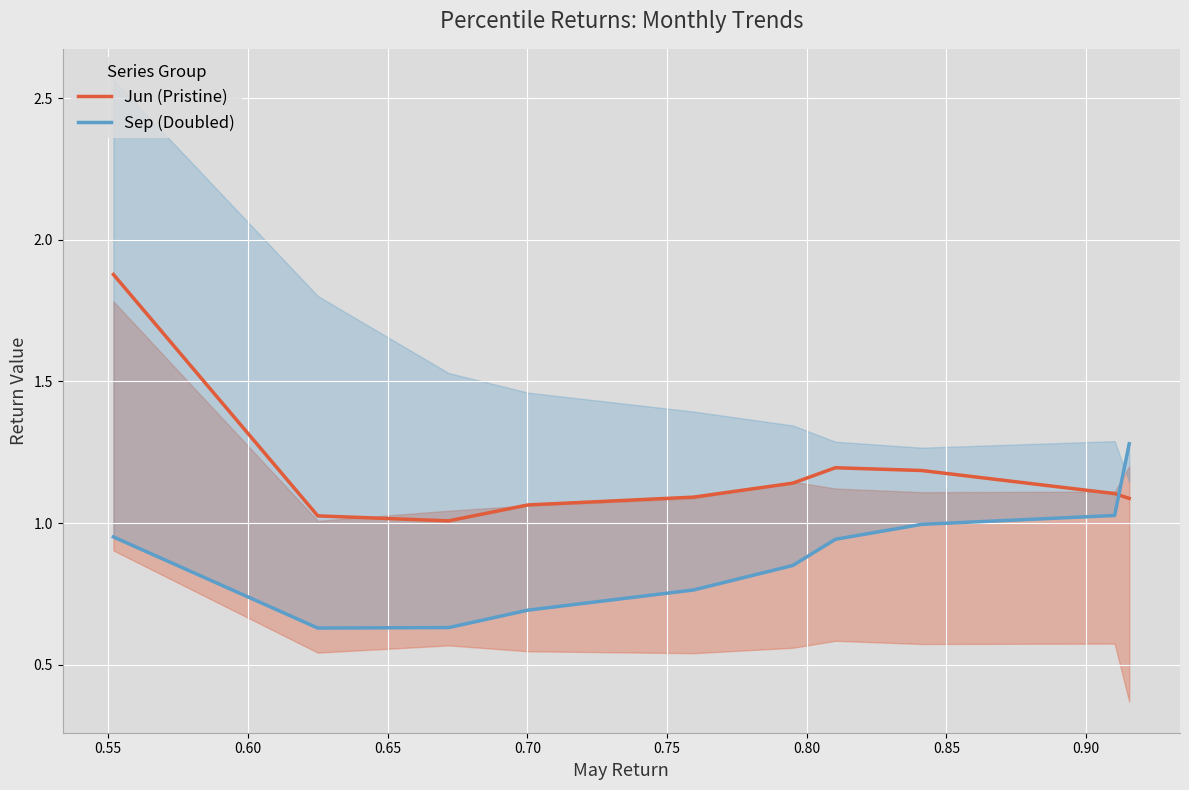

Reading right to left, what are all the values shown in this chart?

Jun (Pristine): 1.1	1.1	1.2	1.2	1.1	1.1	1.1	1.0	1.0	1.9
Sep (Doubled): 1.3	1.0	1.0	0.9	0.8	0.8	0.7	0.6	0.6	1.0